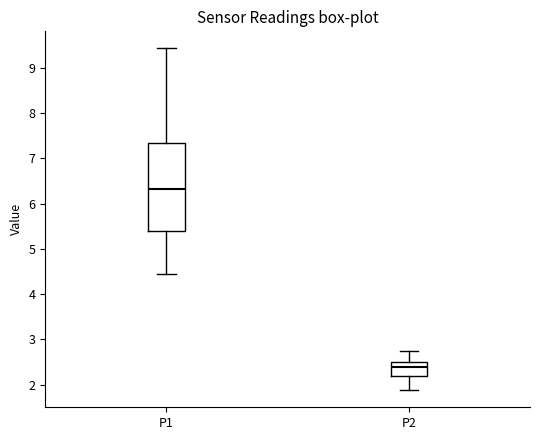

Where does the upper whisker of the box for P1 end on the y-axis? The values are not printed on the chart, so give them approximately, as read against the axis.

9.4